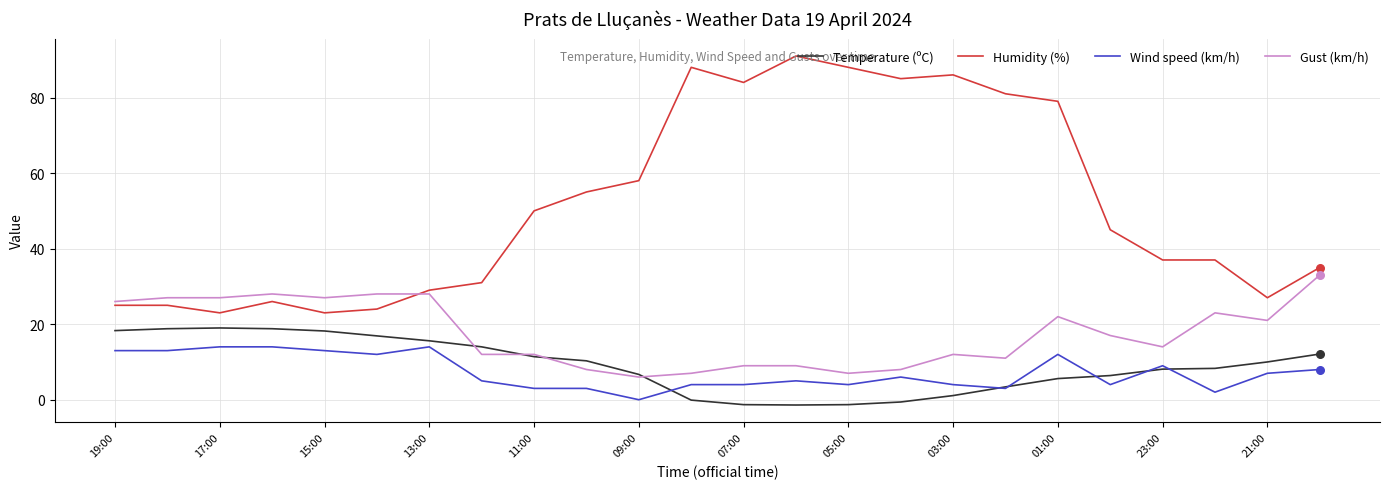

Which series has the largest total across all categories?

Humidity (%)